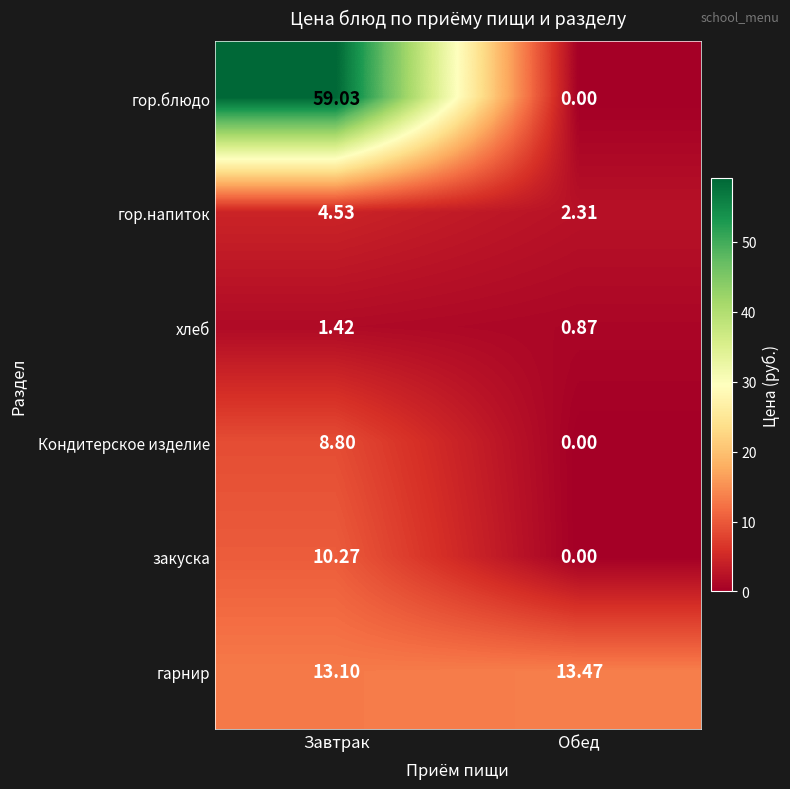

Rank the series by their maximum value, from lowest to highest.

хлеб, гор.напиток, Кондитерское изделие, закуска, гарнир, гор.блюдо